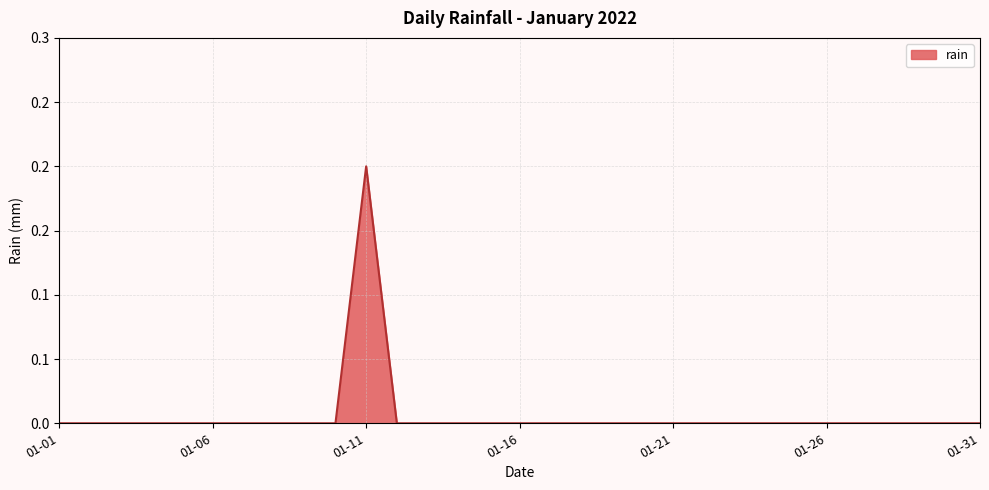

Does the chart have visible grid lines?

Yes